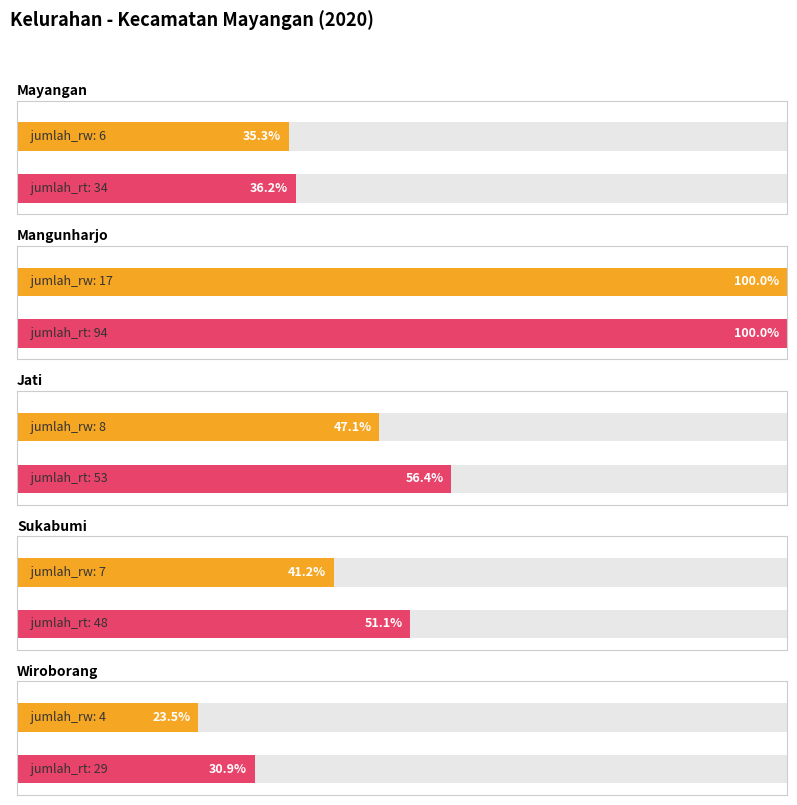

What is the value of the jumlah_rt bar at the 3rd from the left?

53